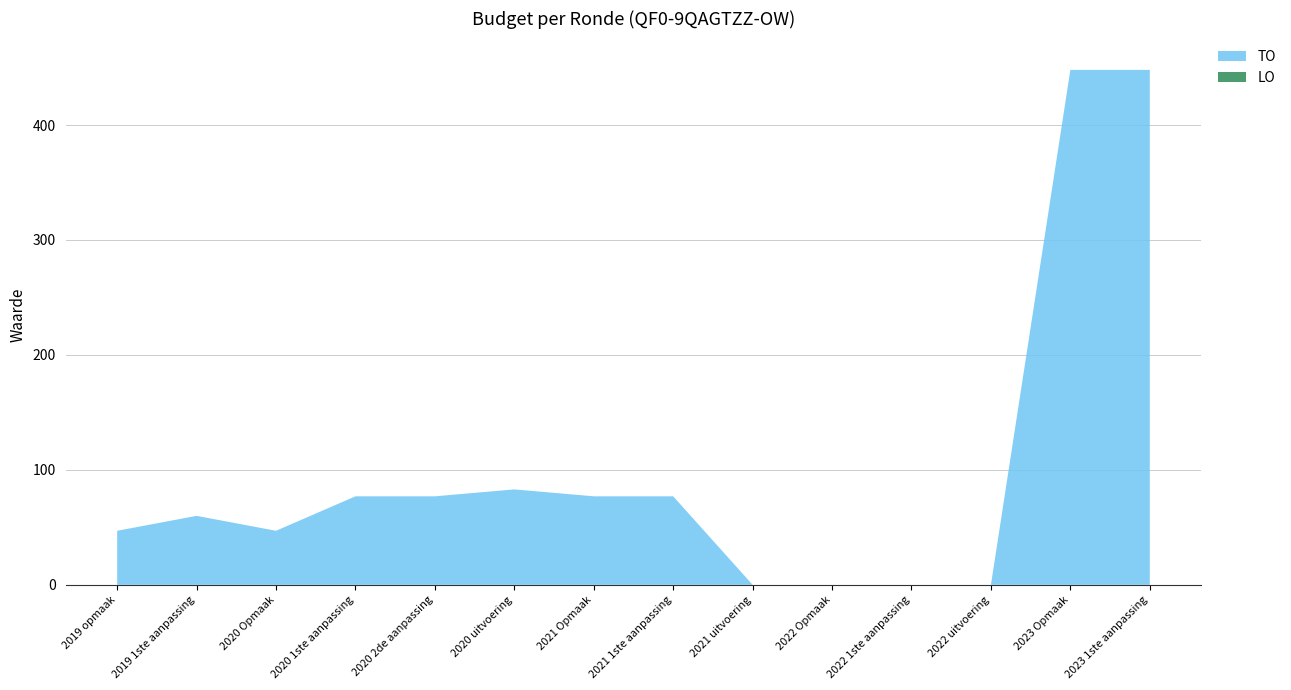

Reading left to right, transcribe all the data shown in this chart.

TO: 47	60	47	77	77	83	77	77	0	0	0	0	448	448
LO: 0	0	0	0	0	0	0	0	0	0	0	0	0	0